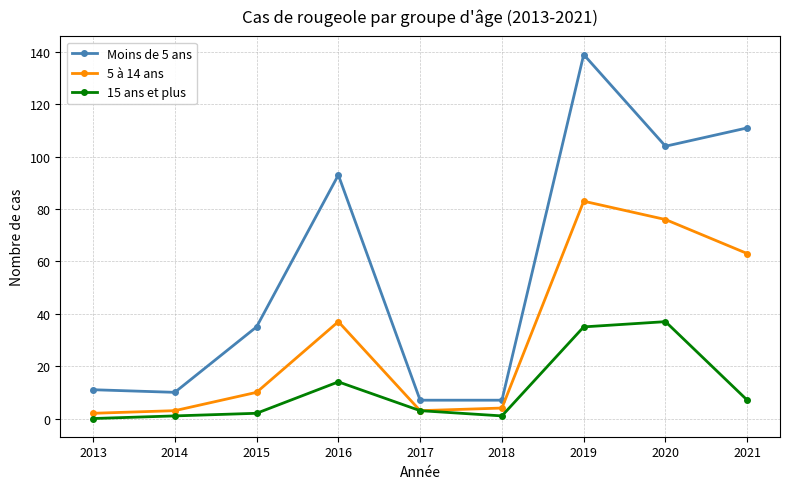

What are all the series names shown in the legend?

Moins de 5 ans, 5 à 14 ans, 15 ans et plus